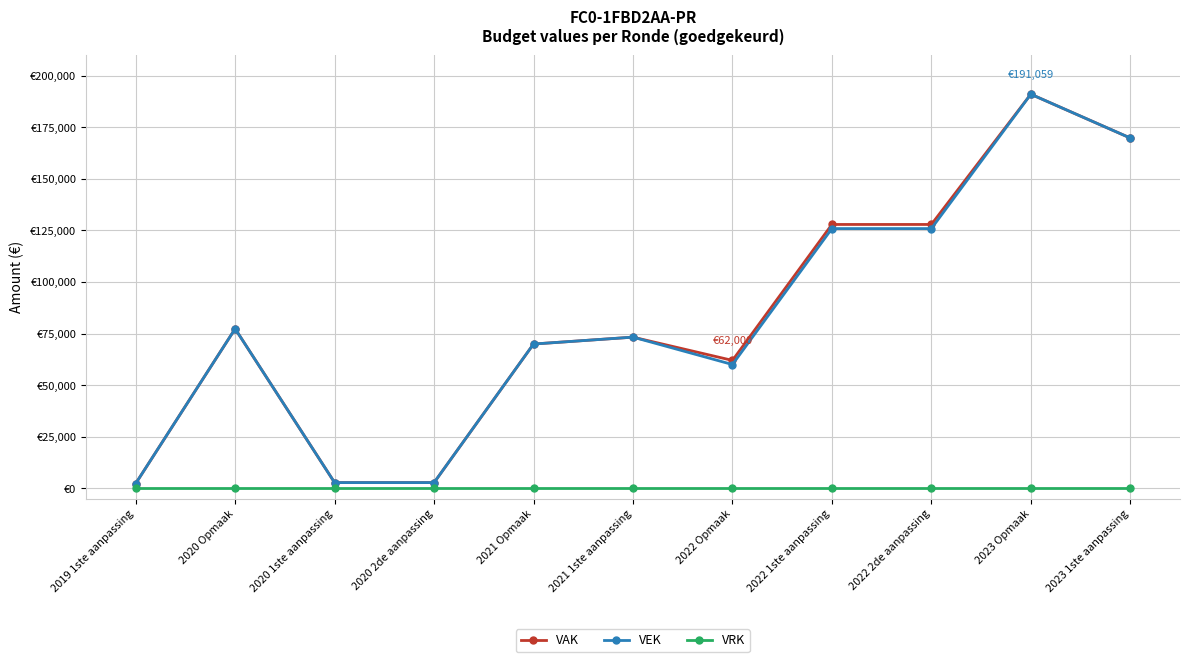

Read the VEK value at 2022 Opmaak, to the nearest 100.

60000